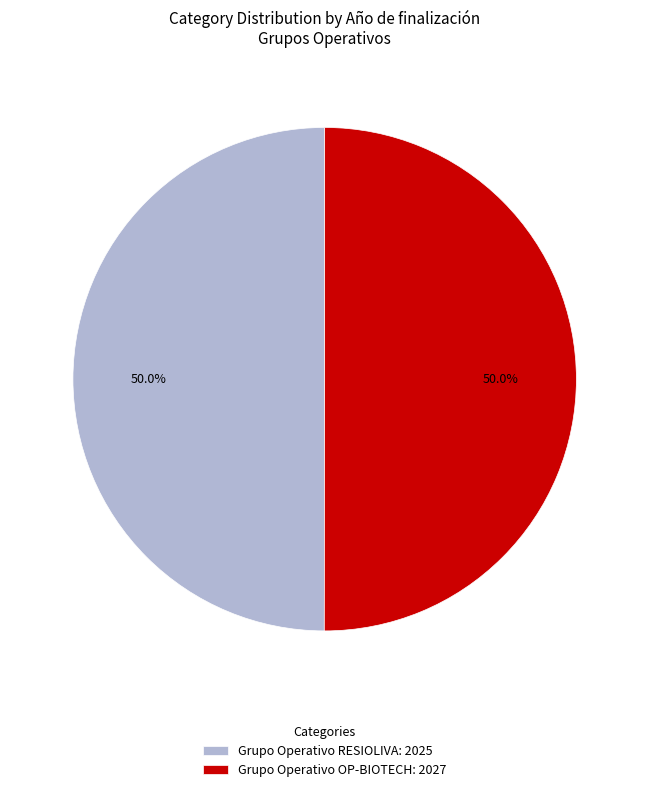

What percentage is NOT represented by Grupo Operativo OP-BIOTECH: 2027?

50.0%